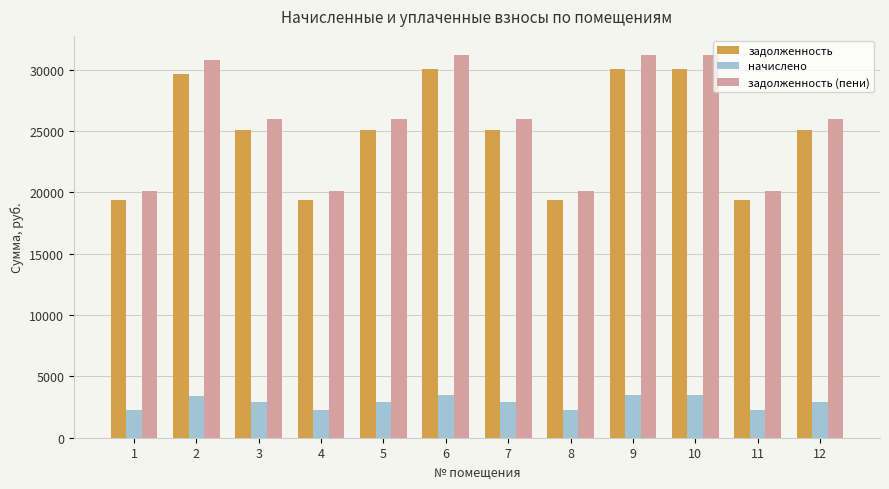

True or false: задолженность (пени) has a value of 16662.3 at 12.

False